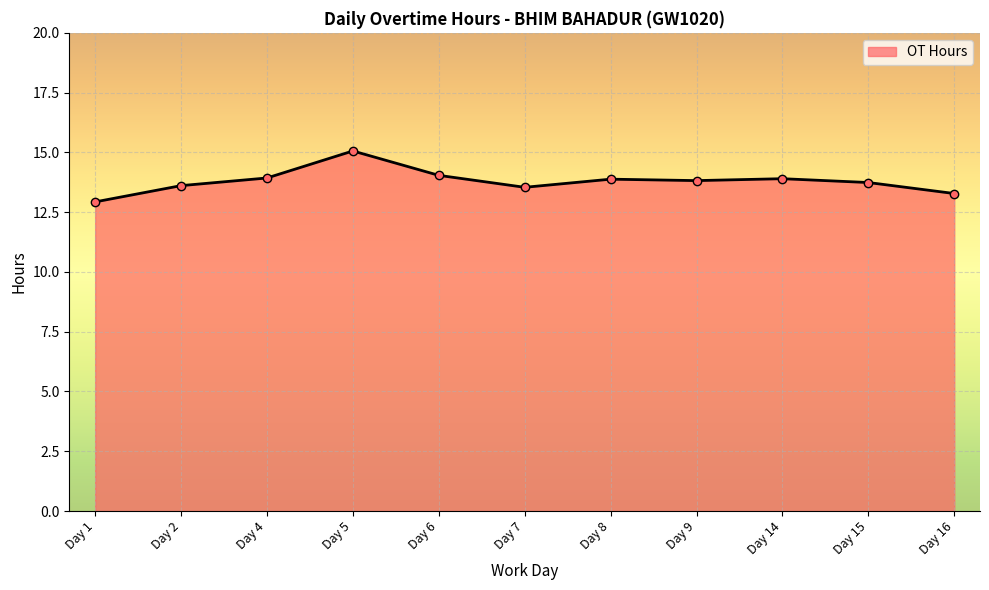

Which has a higher value, Day 6 or Day 9?

Day 6